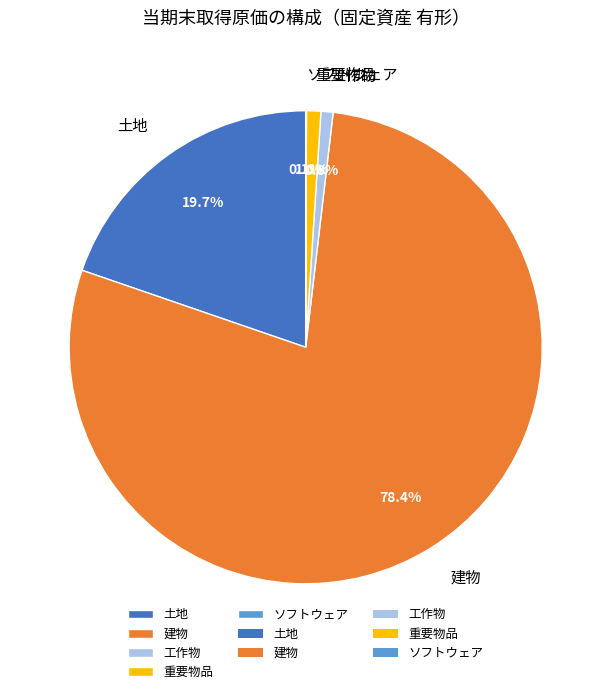

Which category has the biggest portion of the pie?

建物